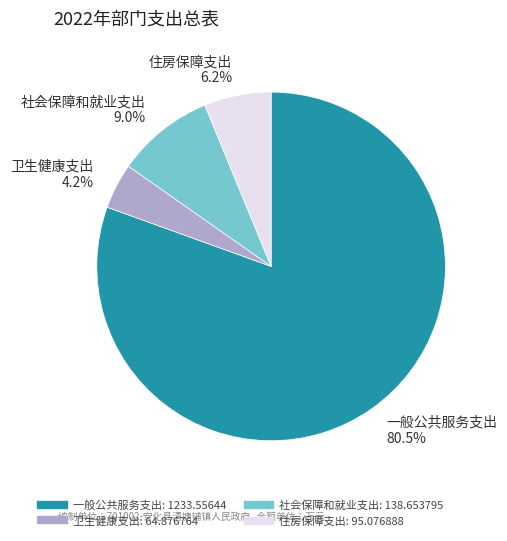

How many segments does this pie chart have?

4